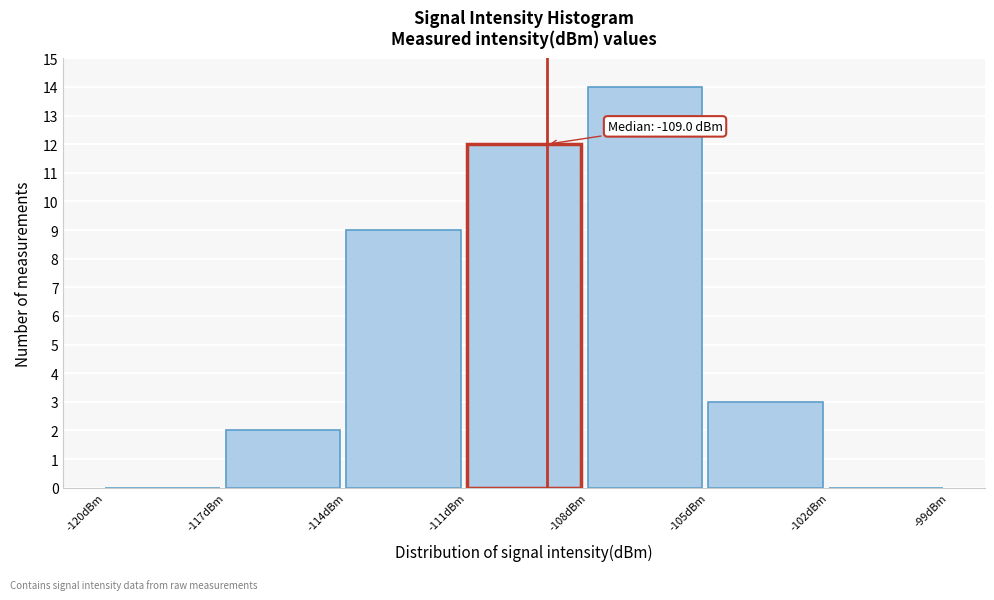

Over which range of the x-axis is the bar tallest?

-108 to -105